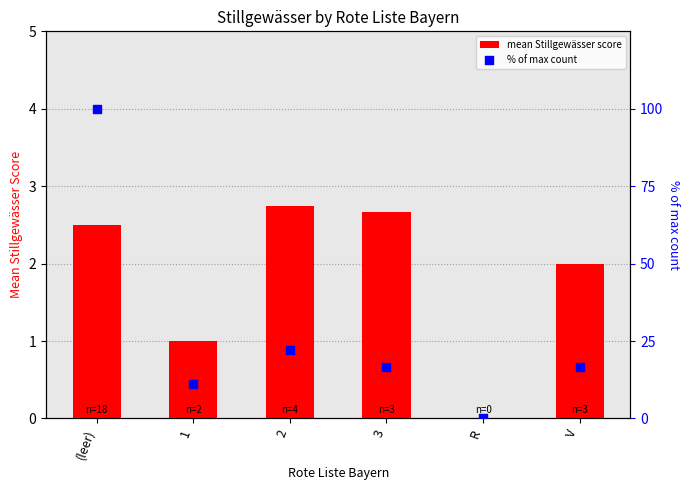

Which series has the largest Y range (max minus min)?

% of max count